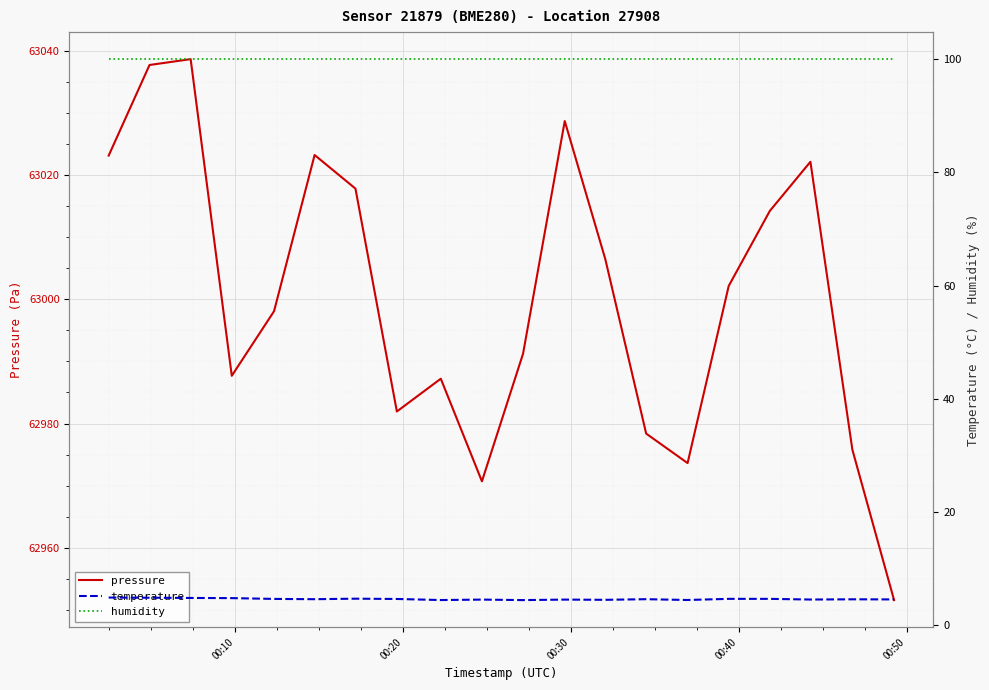

True or false: humidity and pressure intersect in this chart.

False